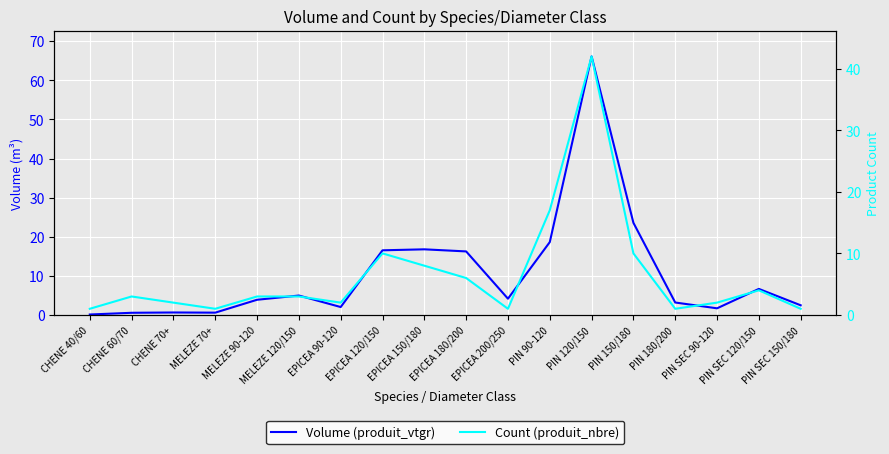

The Count (produit_nbre) series shows 4.4 at PIN 90-120. True or false?

False